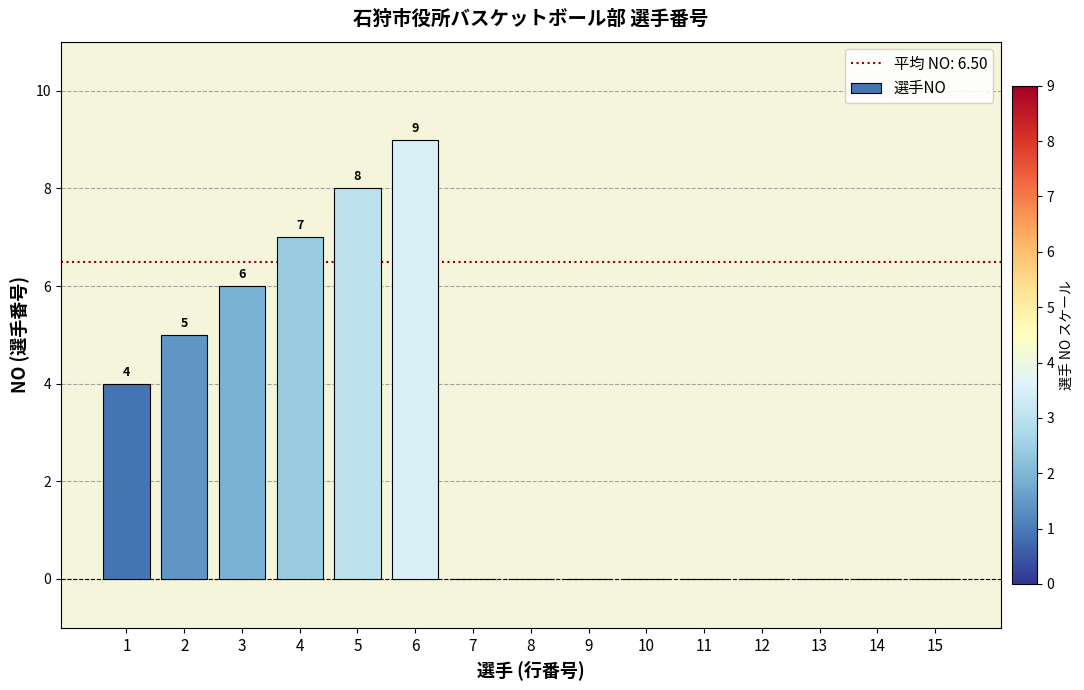

What is the sum of all values?

39